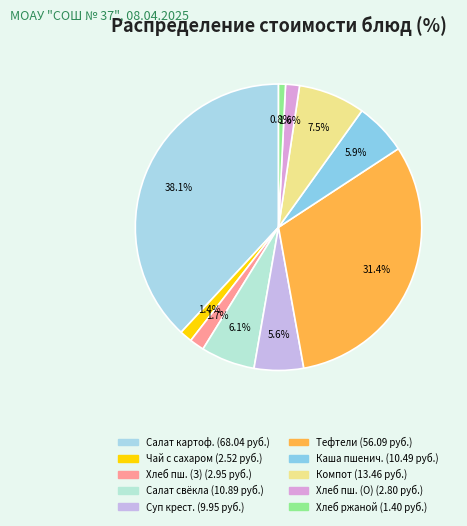

How many segments does this pie chart have?

10